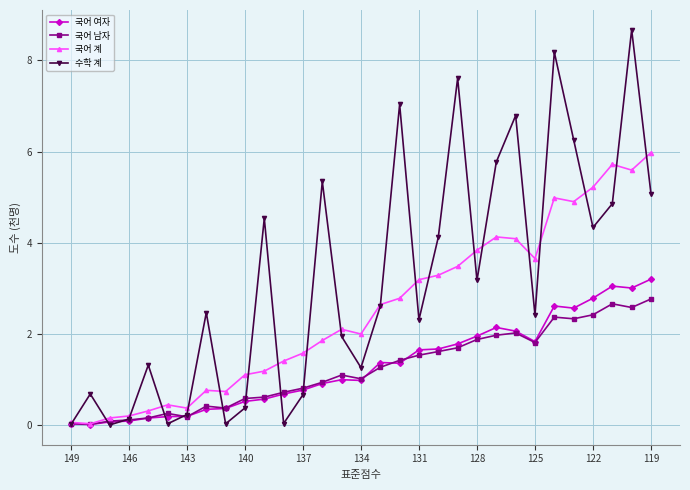

What is the maximum value for 국어 계?

6.0